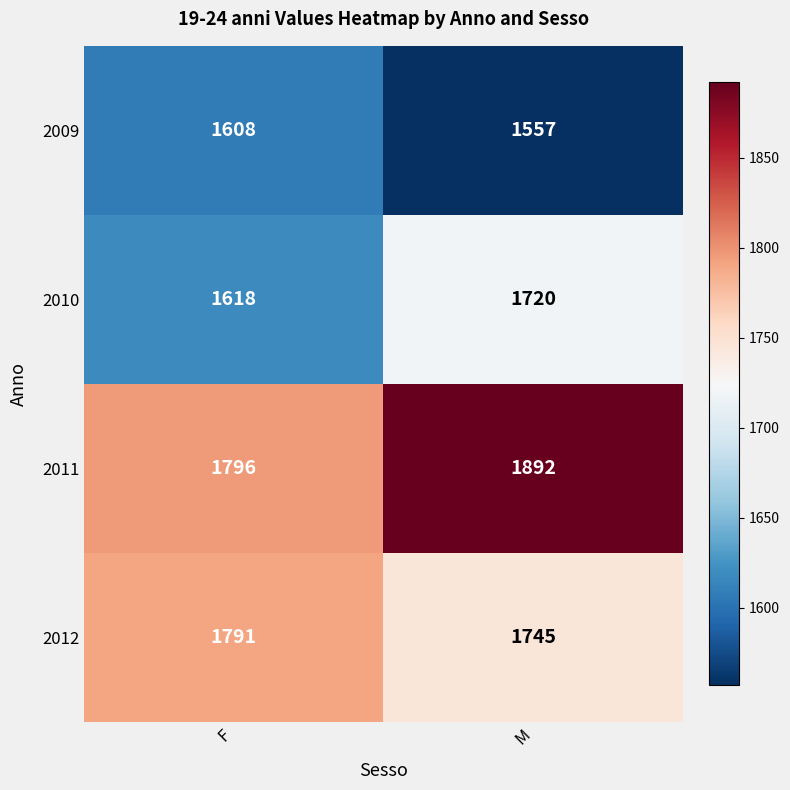

How many values in the 2009 series are below 1608?

1